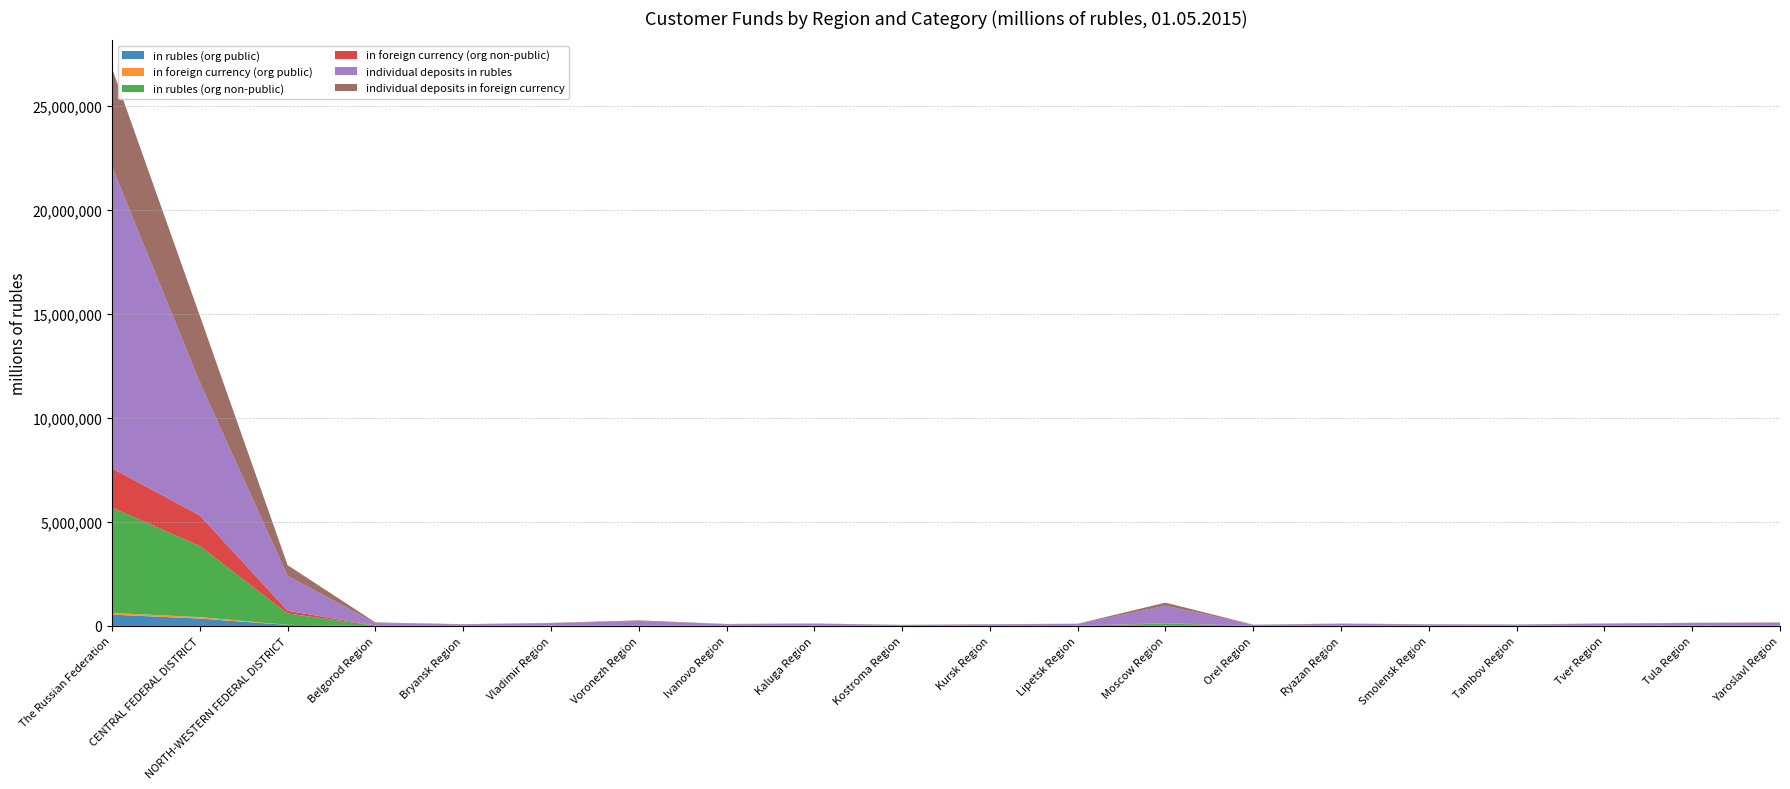

Reading left to right, transcribe all the data shown in this chart.

in rubles (org public): The Russian Federation=542730	CENTRAL FEDERAL DISTRICT=352420	NORTH-WESTERN FEDERAL DISTRICT=47573	Belgorod Region=1175	Bryansk Region=1020	Vladimir Region=1432	Voronezh Region=2060	Ivanovo Region=218	Kaluga Region=1797	Kostroma Region=480	Kursk Region=680	Lipetsk Region=739	Moscow Region=14613	Orel Region=511	Ryazan Region=667	Smolensk Region=899	Tambov Region=972	Tver Region=416	Tula Region=914	Yaroslavl Region=1826
in foreign currency (org public): The Russian Federation=81099	CENTRAL FEDERAL DISTRICT=71928	NORTH-WESTERN FEDERAL DISTRICT=4870	Belgorod Region=16	Bryansk Region=0	Vladimir Region=4	Voronezh Region=6	Ivanovo Region=0	Kaluga Region=14	Kostroma Region=0	Kursk Region=102	Lipetsk Region=0	Moscow Region=662	Orel Region=0	Ryazan Region=0	Smolensk Region=30	Tambov Region=15	Tver Region=0	Tula Region=50	Yaroslavl Region=1
in rubles (org non-public): The Russian Federation=5068042	CENTRAL FEDERAL DISTRICT=3420860	NORTH-WESTERN FEDERAL DISTRICT=544917	Belgorod Region=15407	Bryansk Region=6935	Vladimir Region=15941	Voronezh Region=28357	Ivanovo Region=5602	Kaluga Region=14174	Kostroma Region=3181	Kursk Region=6059	Lipetsk Region=8235	Moscow Region=97785	Orel Region=4185	Ryazan Region=12419	Smolensk Region=9692	Tambov Region=6829	Tver Region=10414	Tula Region=15194	Yaroslavl Region=13052
in foreign currency (org non-public): The Russian Federation=1887671	CENTRAL FEDERAL DISTRICT=1467113	NORTH-WESTERN FEDERAL DISTRICT=132480	Belgorod Region=2232	Bryansk Region=667	Vladimir Region=893	Voronezh Region=3450	Ivanovo Region=897	Kaluga Region=2555	Kostroma Region=435	Kursk Region=739	Lipetsk Region=2110	Moscow Region=18231	Orel Region=268	Ryazan Region=757	Smolensk Region=920	Tambov Region=667	Tver Region=723	Tula Region=7772	Yaroslavl Region=1820
individual deposits in rubles: The Russian Federation=14502778	CENTRAL FEDERAL DISTRICT=6400643	NORTH-WESTERN FEDERAL DISTRICT=1678688	Belgorod Region=118144	Bryansk Region=67496	Vladimir Region=112293	Voronezh Region=204058	Ivanovo Region=73835	Kaluga Region=87668	Kostroma Region=44887	Kursk Region=67013	Lipetsk Region=85951	Moscow Region=840553	Orel Region=50751	Ryazan Region=89122	Smolensk Region=61301	Tambov Region=58063	Tver Region=95333	Tula Region=112905	Yaroslavl Region=123083
individual deposits in foreign currency: The Russian Federation=4738670	CENTRAL FEDERAL DISTRICT=3206573	NORTH-WESTERN FEDERAL DISTRICT=513745	Belgorod Region=31048	Bryansk Region=7421	Vladimir Region=14692	Voronezh Region=28596	Ivanovo Region=13564	Kaluga Region=11300	Kostroma Region=4220	Kursk Region=6947	Lipetsk Region=9243	Moscow Region=148268	Orel Region=4204	Ryazan Region=10212	Smolensk Region=7864	Tambov Region=4627	Tver Region=11345	Tula Region=13808	Yaroslavl Region=23072